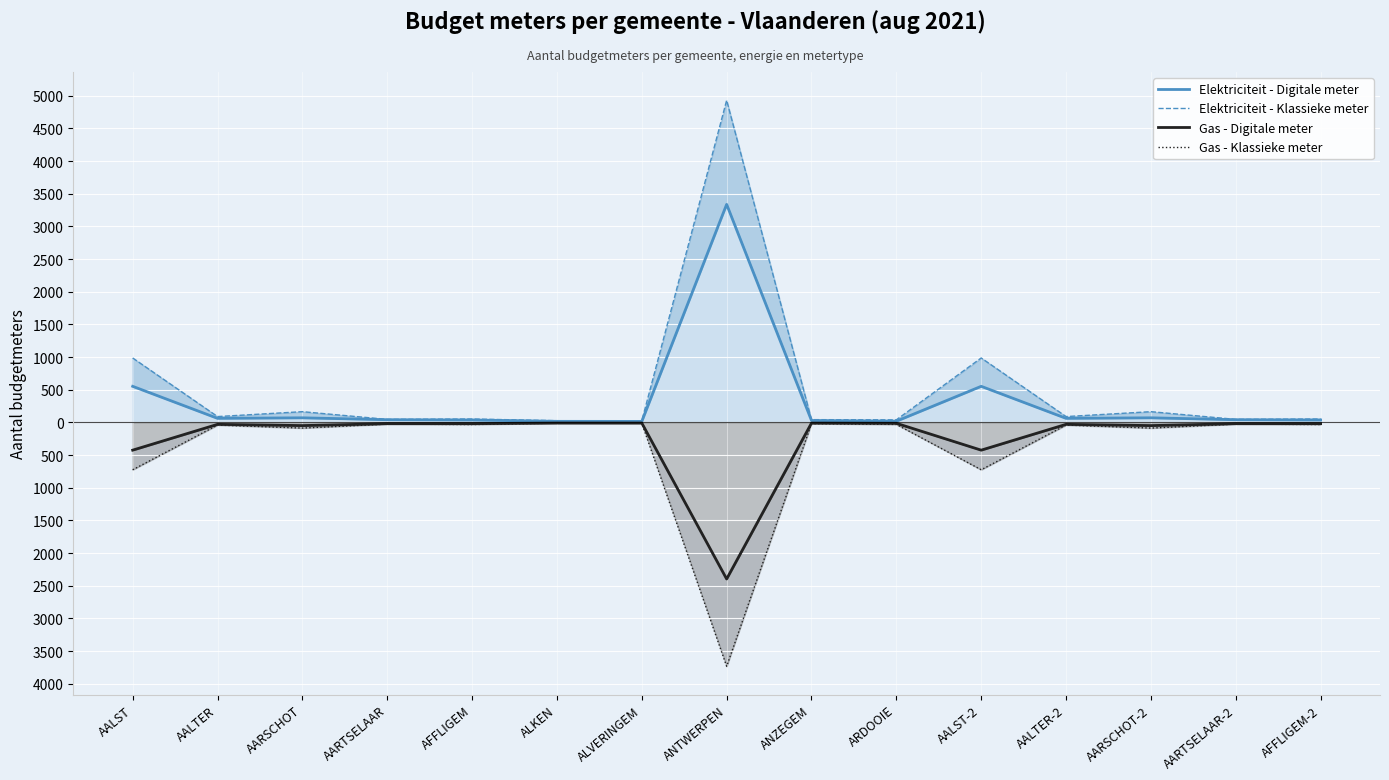

What is the label of the 14th point from the right?

AALTER